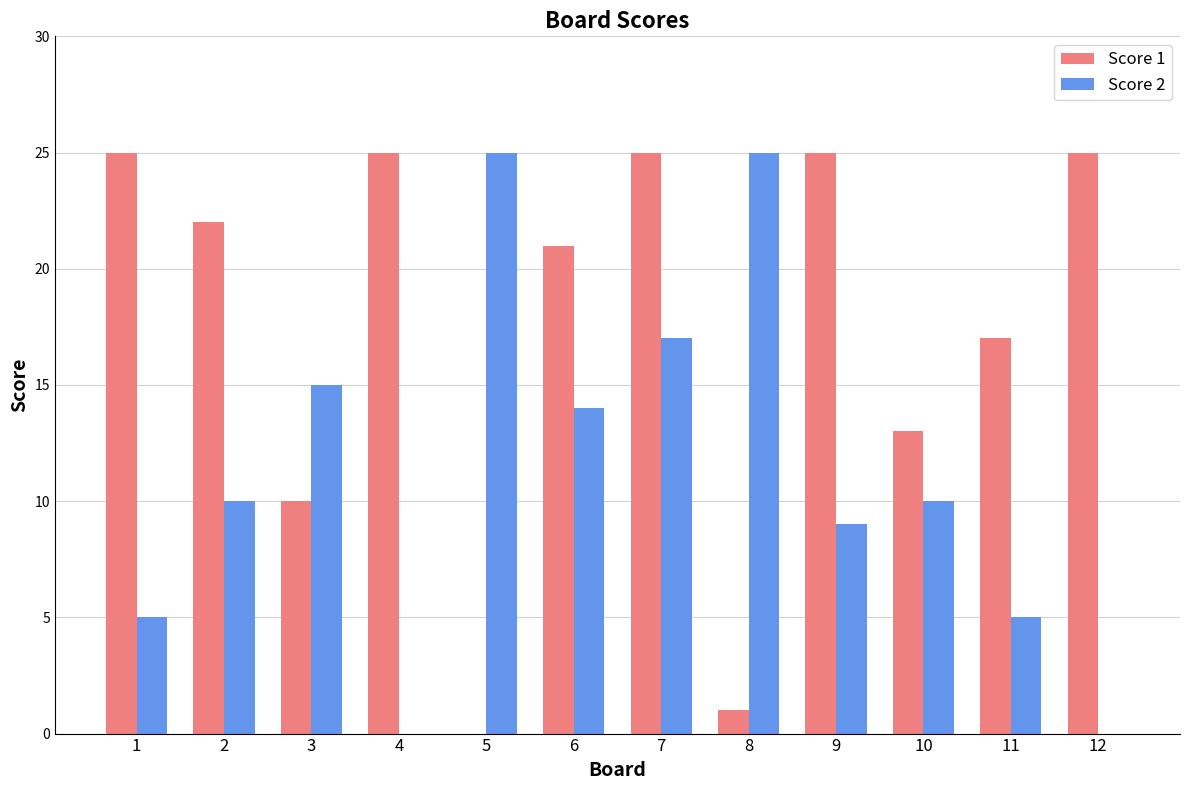

What is the maximum value shown in the chart?

25